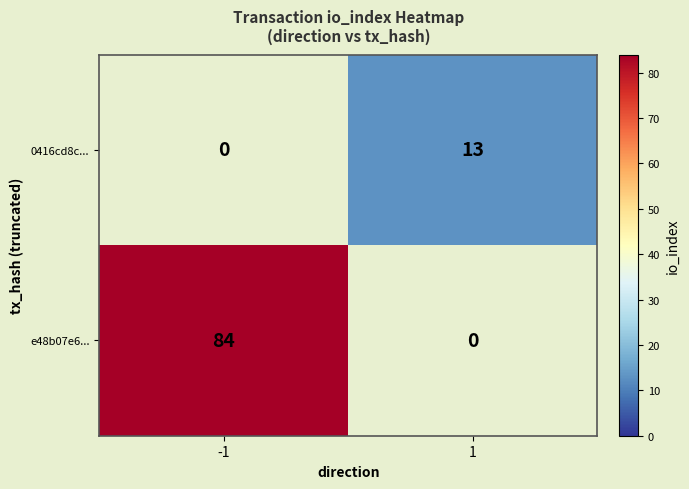

What is the greatest value displayed?

84.0